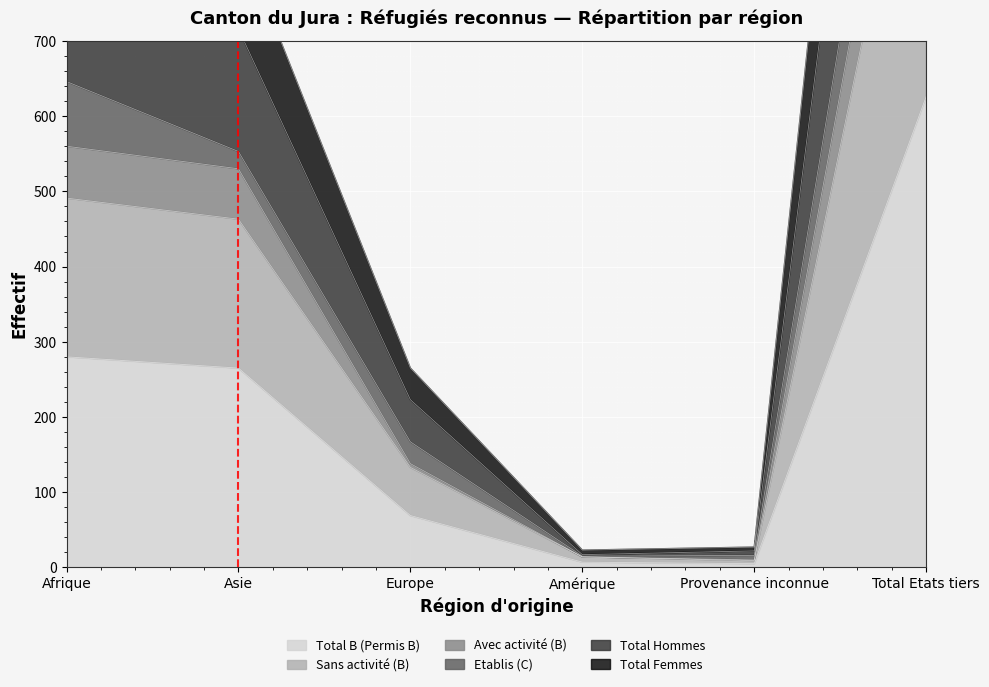

Which category has the highest value in the Total Femmes series?

Total Etats tiers